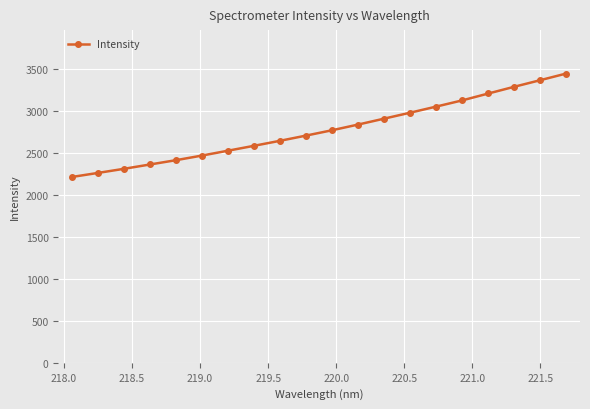

What is the greatest value displayed?

3446.7